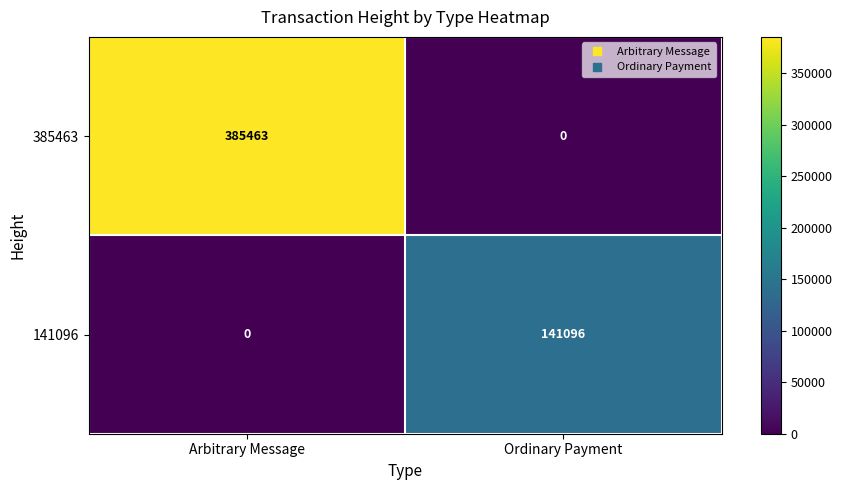

Which series has the widest spread of values?

385463